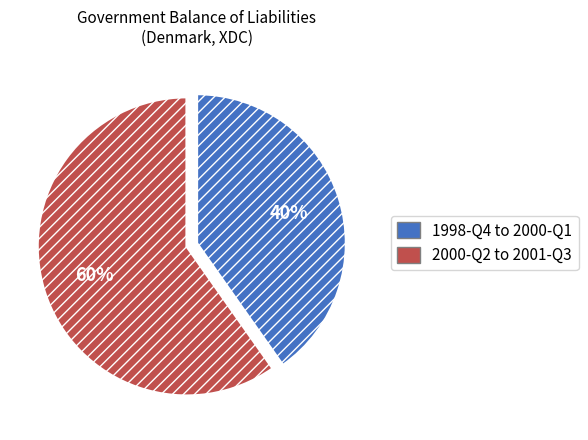

Between 2000-Q2 to 2001-Q3 and 1998-Q4 to 2000-Q1, which is larger?

2000-Q2 to 2001-Q3